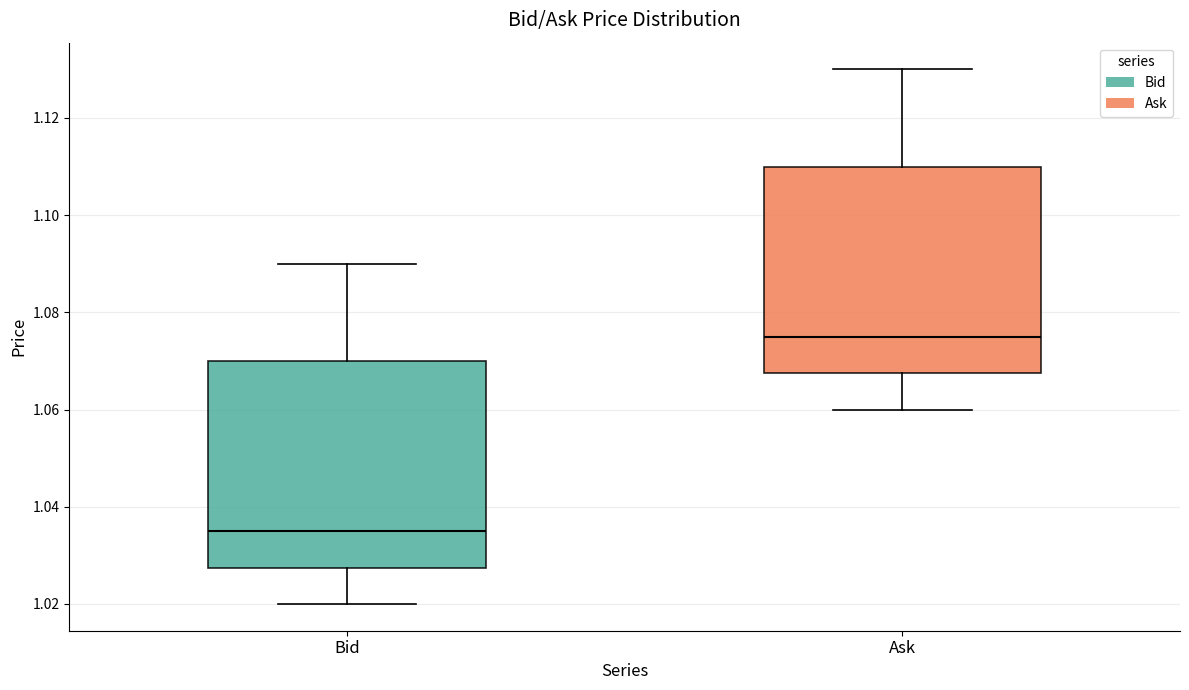

Reading left to right, read every box against the y-axis: the position of its median line, the range the box covers, and the ends of its whiskers. The values are not printed on the chart, so give them approximately, as read against the axis.

Bid: median 1.036, box 1.028 to 1.070, whiskers 1.020 to 1.090
Ask: median 1.076, box 1.068 to 1.110, whiskers 1.060 to 1.130